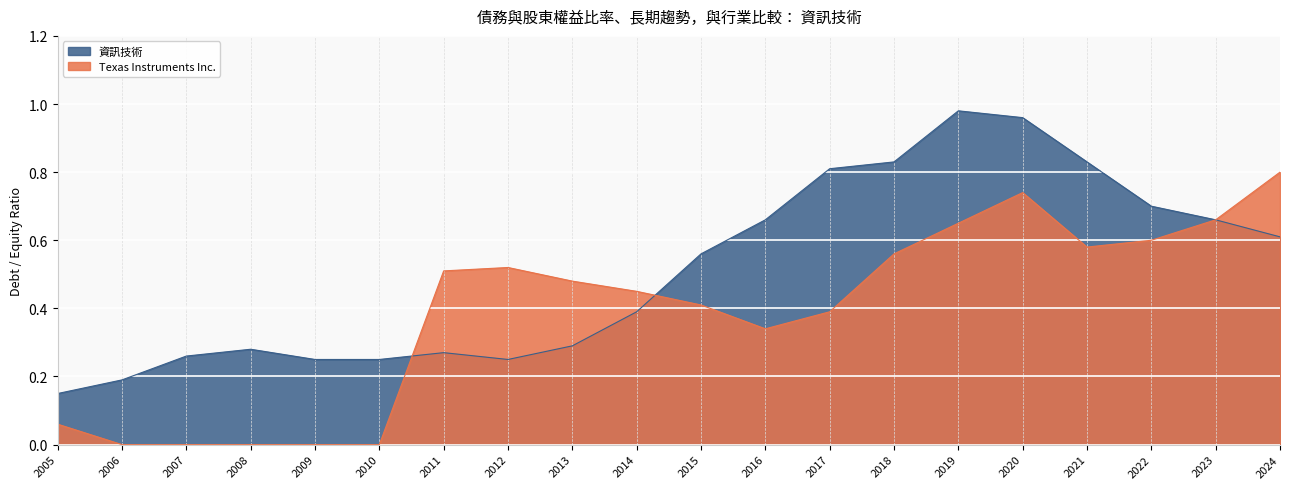

Reading left to right, transcribe all the data shown in this chart.

Texas Instruments Inc.: 0.1	0.0	0.0	0.0	0.0	0.0	0.5	0.5	0.5	0.5	0.4	0.3	0.4	0.6	0.7	0.7	0.6	0.6	0.7	0.8
資訊技術: 0.1	0.2	0.3	0.3	0.2	0.2	0.3	0.2	0.3	0.4	0.6	0.7	0.8	0.8	1.0	1.0	0.8	0.7	0.7	0.6